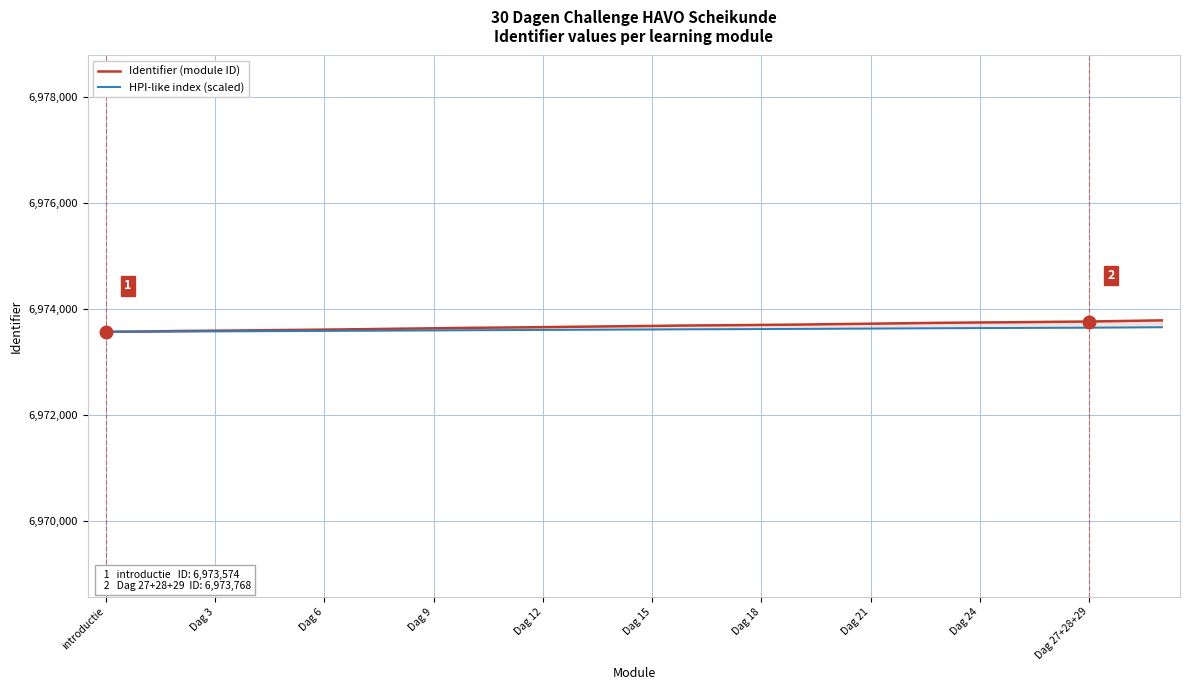

True or false: Identifier (module ID) and HPI-like index (scaled) cross at least once.

False